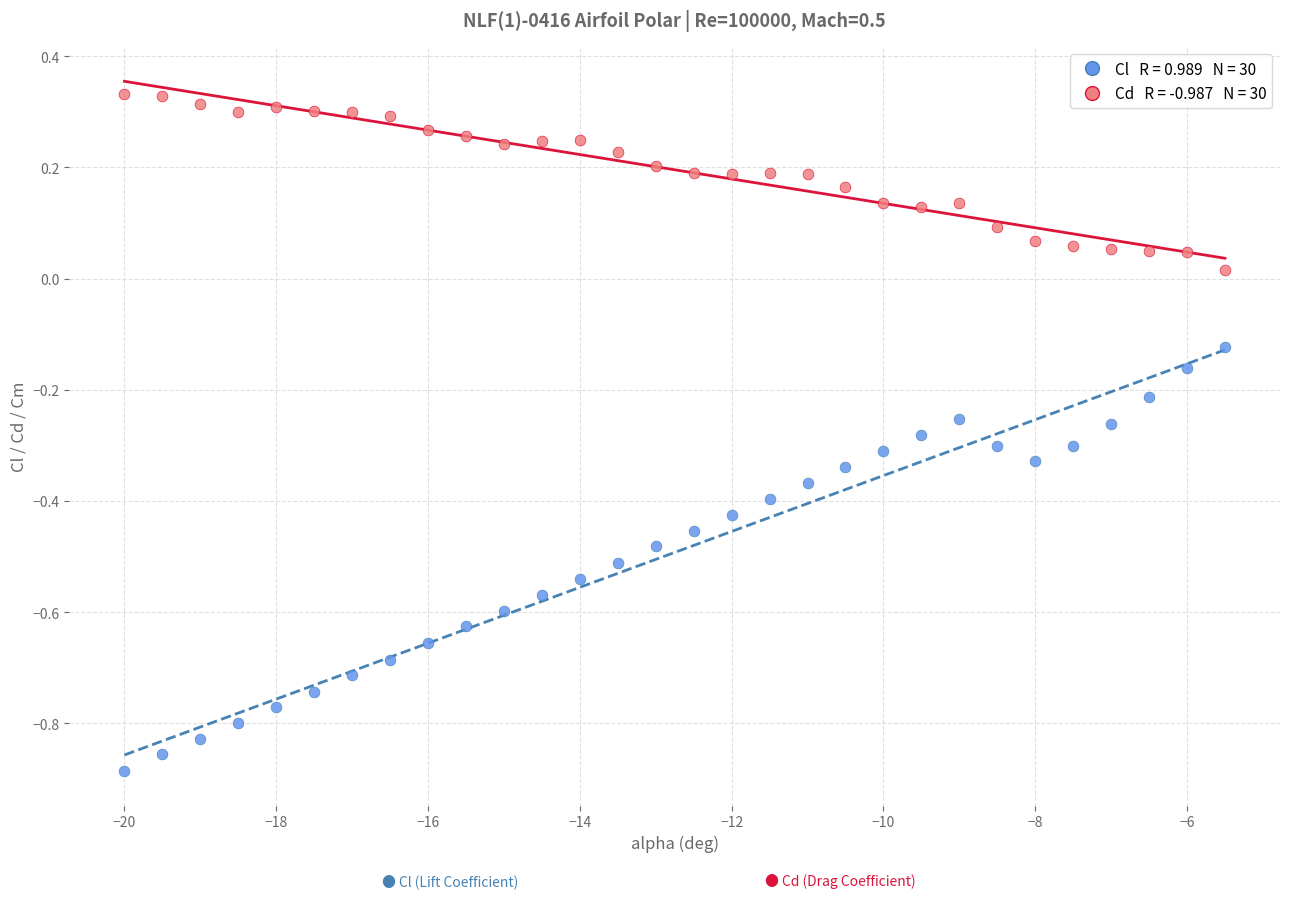

Across all data points, what is the range of Y values (max minus min)?

1.2